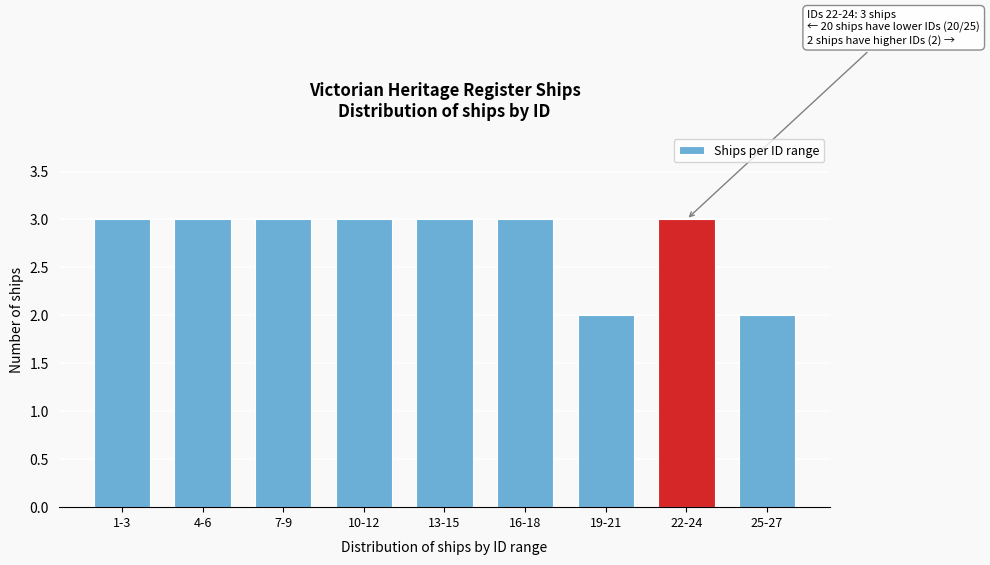

Reading left to right, list all the values displayed in this chart.

1-3=3	4-6=3	7-9=3	10-12=3	13-15=3	16-18=3	19-21=2	22-24=3	25-27=2